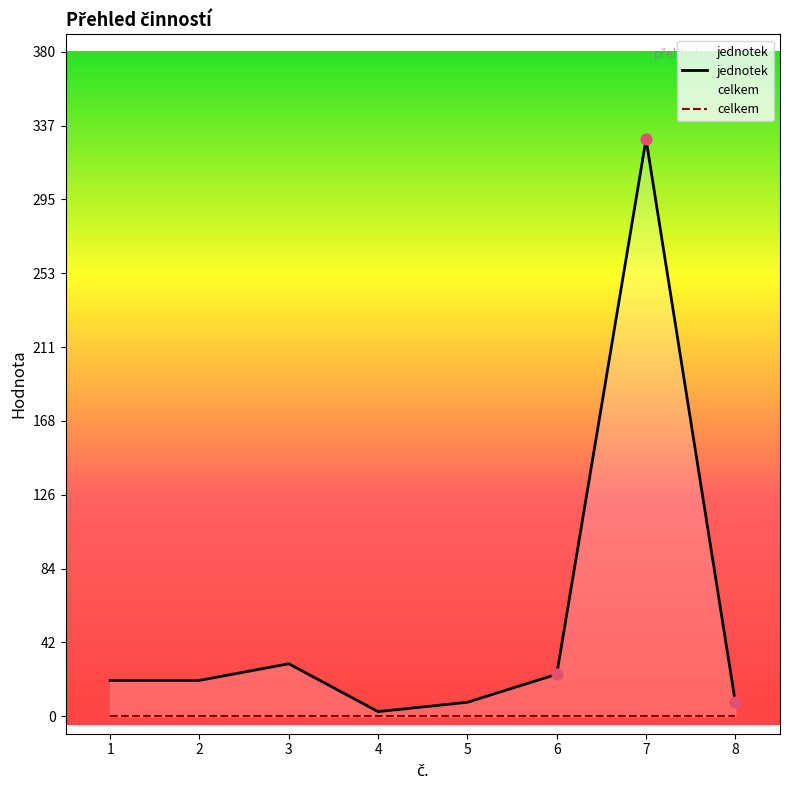

Which has a higher value, 3 or 1?

3